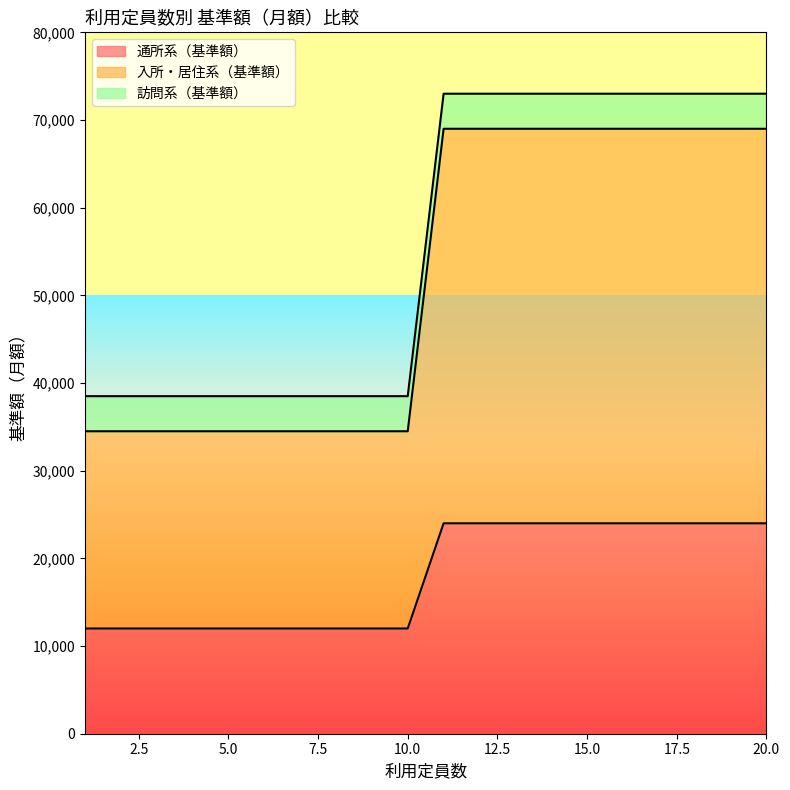

What is the value of the 通所系（基準額） point at the 19th from the left?

24000